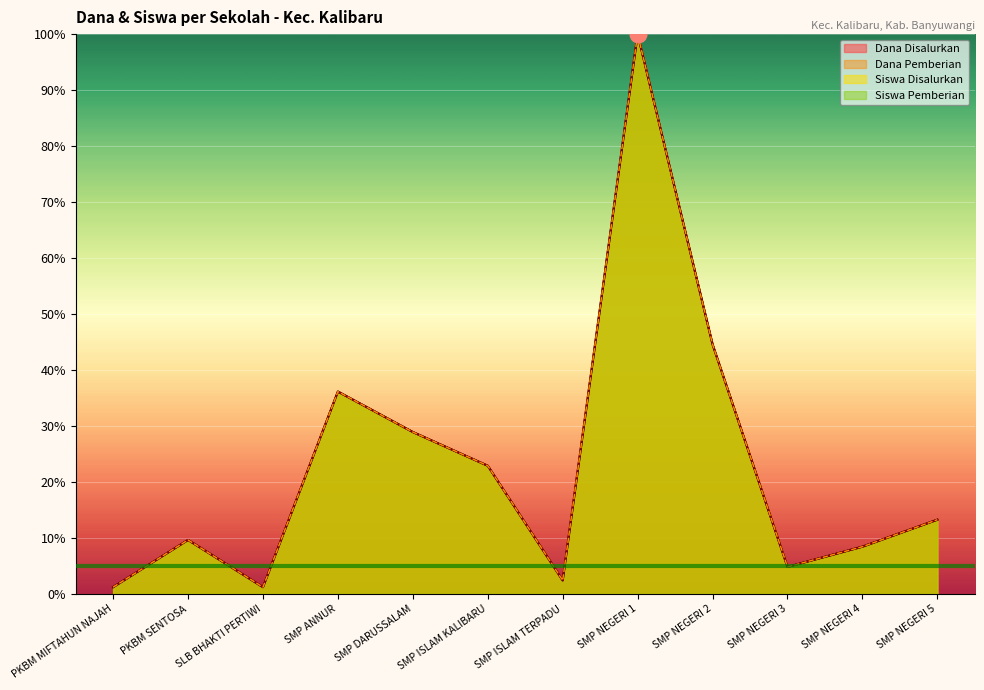

What is the highest value of the Dana Pemberian series?

100.0